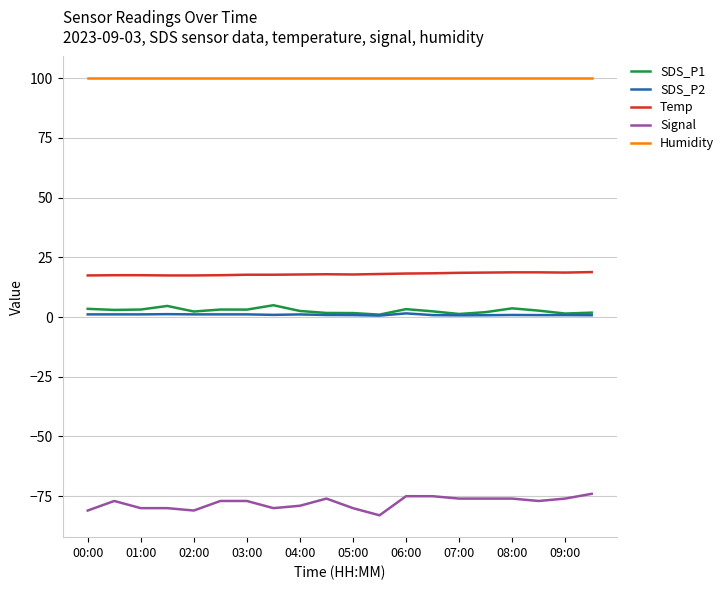

Which series has the largest total across all categories?

Humidity